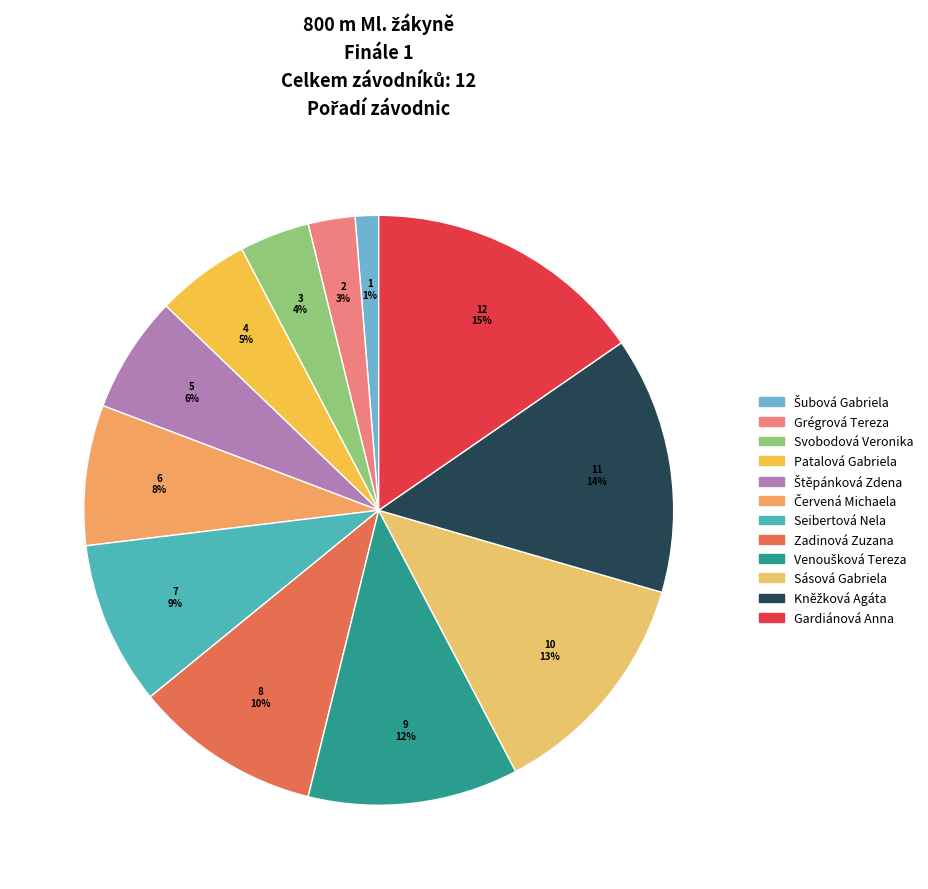

How many segments does this pie chart have?

12